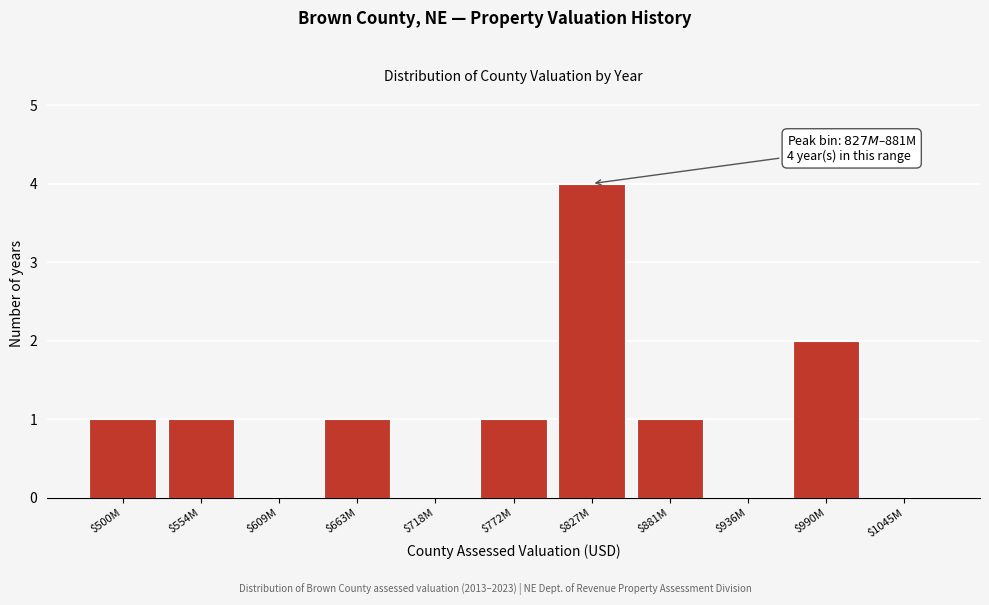

The chart shows a value of 1 at $500M. True or false?

True